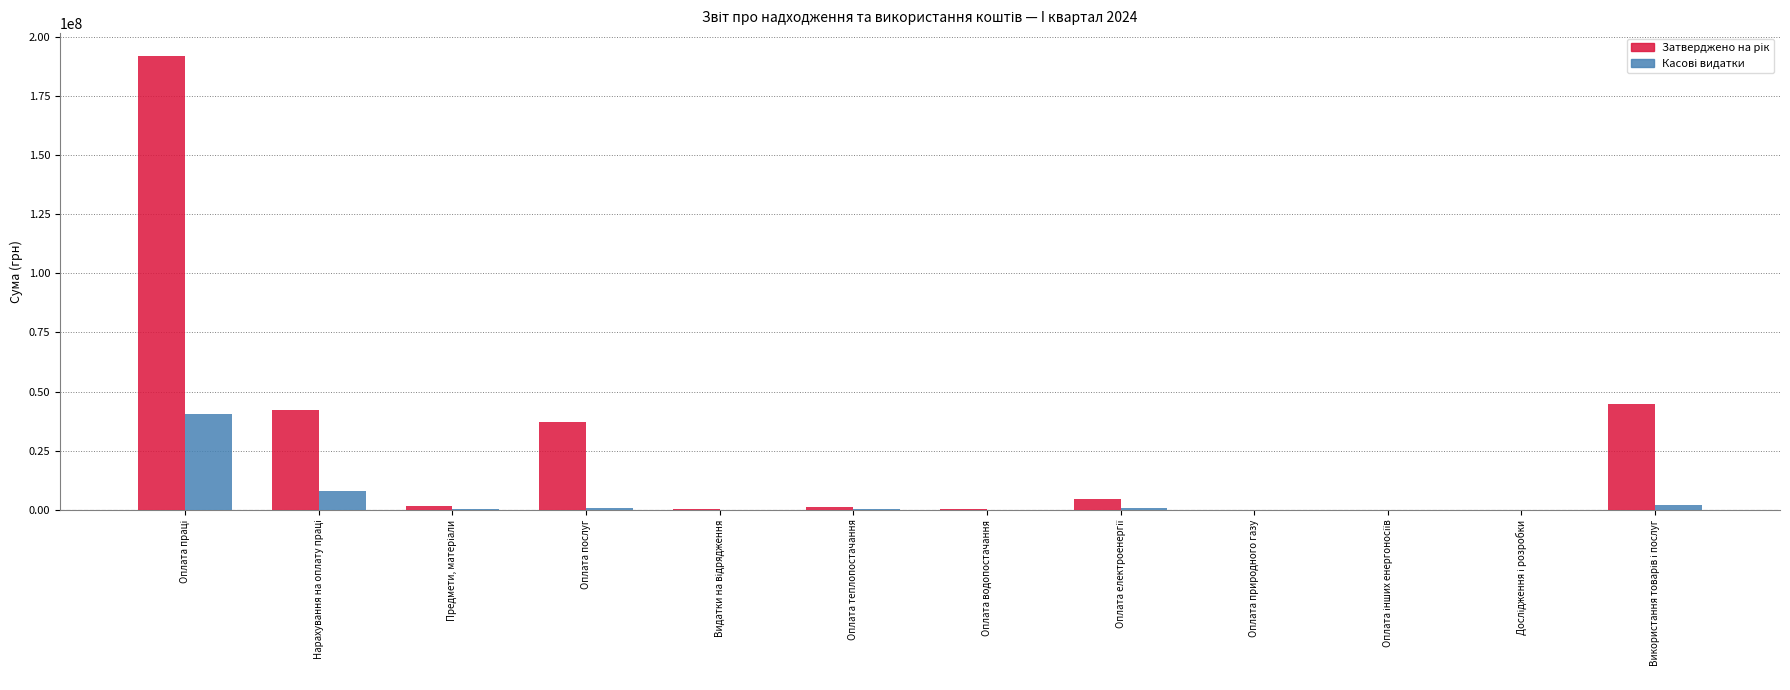

What is the greatest value displayed?

191954200.0